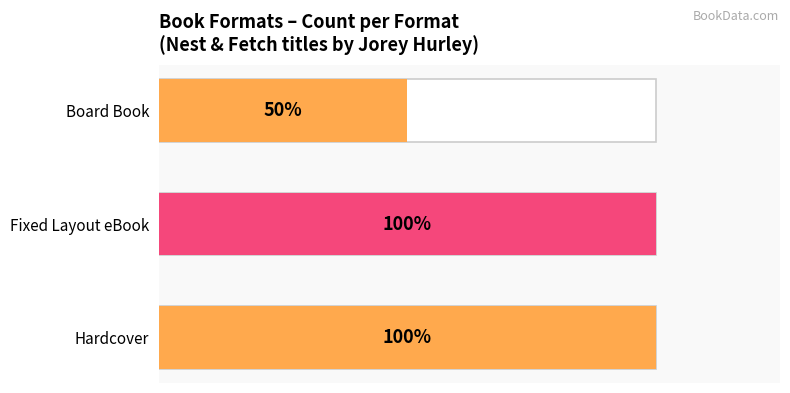

How many data points are less than 2?

1